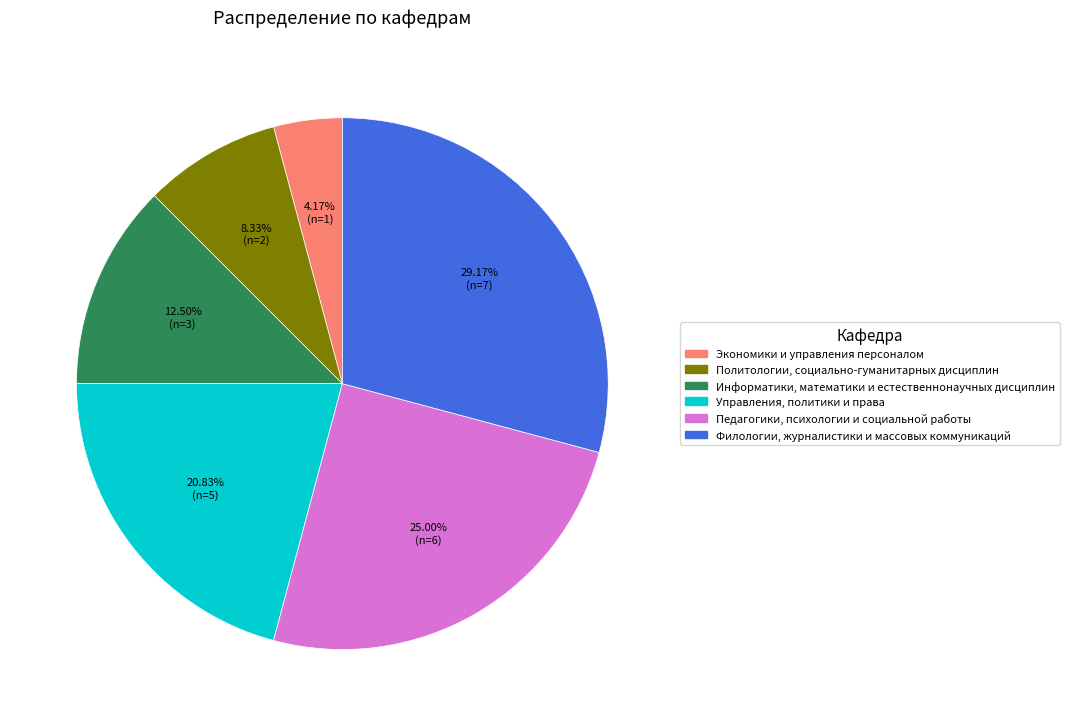

How many slices are in this pie chart?

6